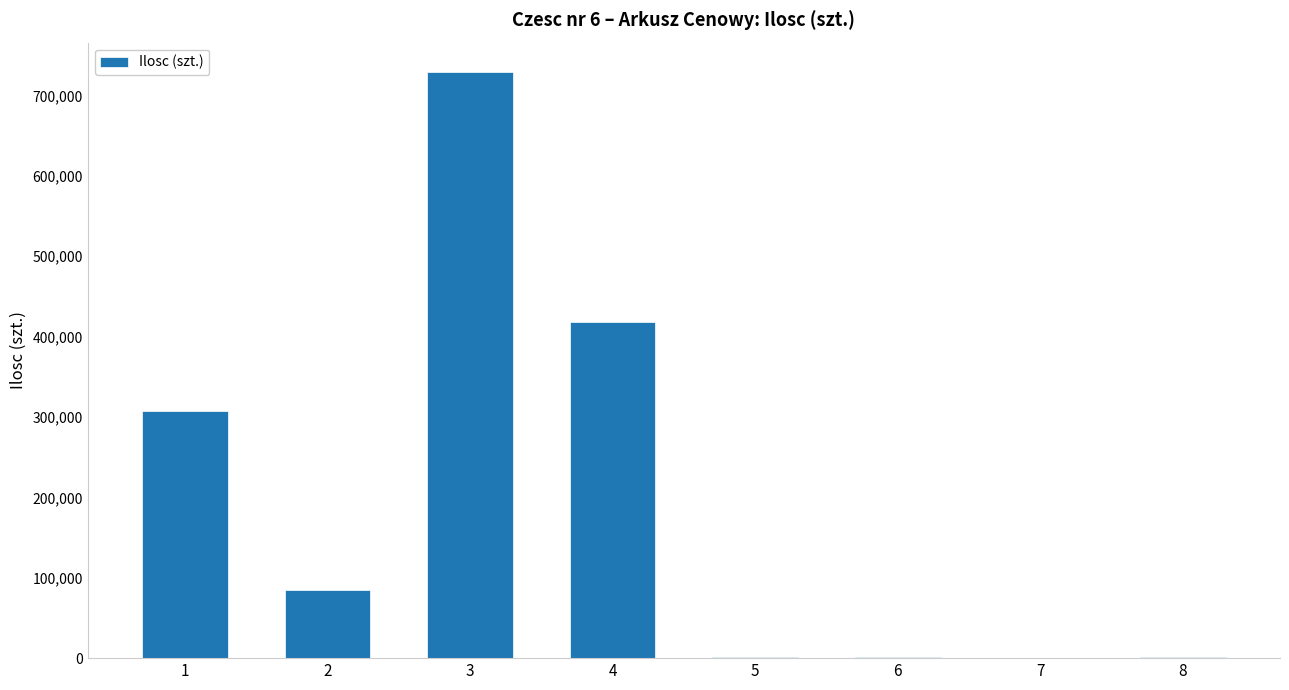

What is the maximum value shown in the chart?

729200